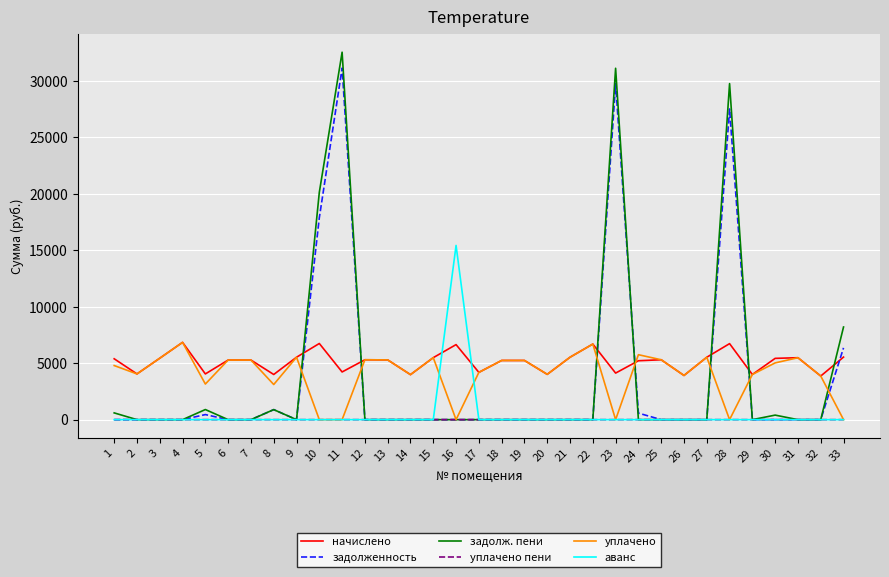

Which series has the widest spread of values?

задолж. пени